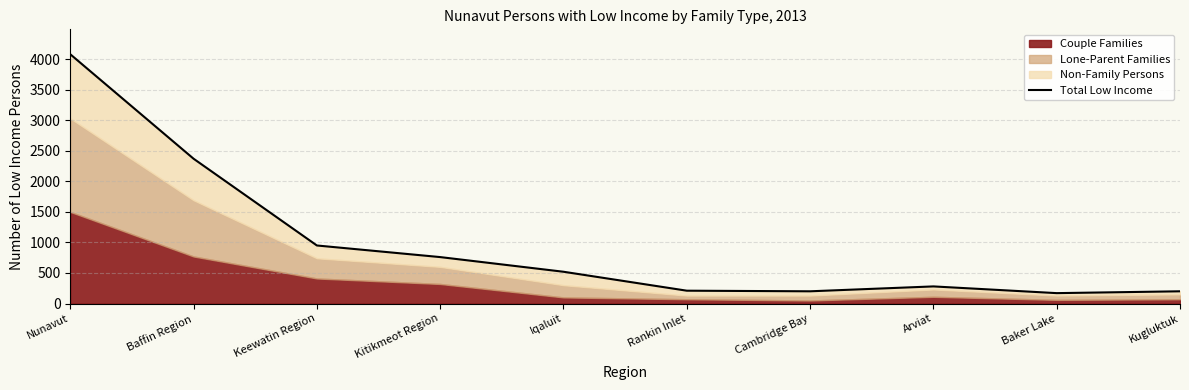

How many values exceed 520?

4